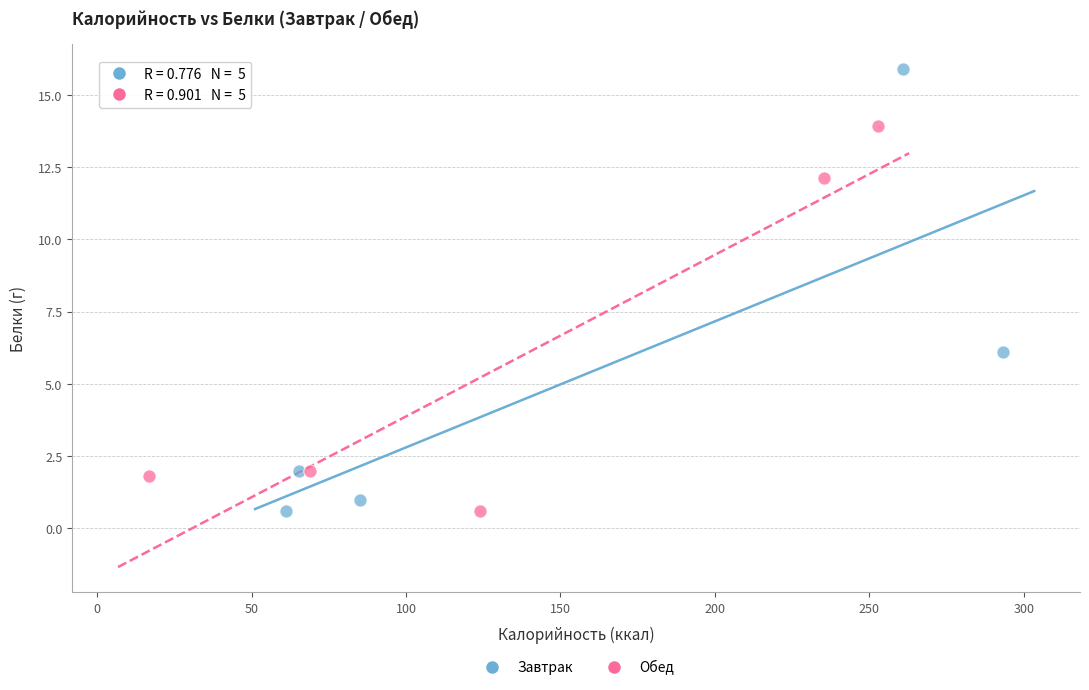

Which series has the widest spread of Y values?

Завтрак